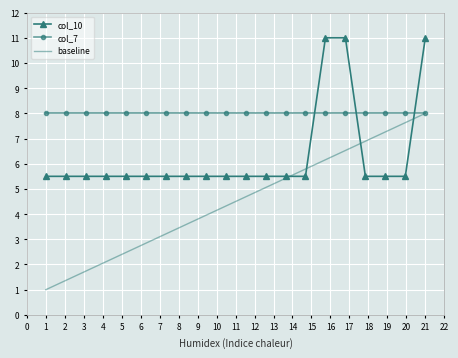

What is the difference between the maximum and minimum values in the baseline series?

7.0